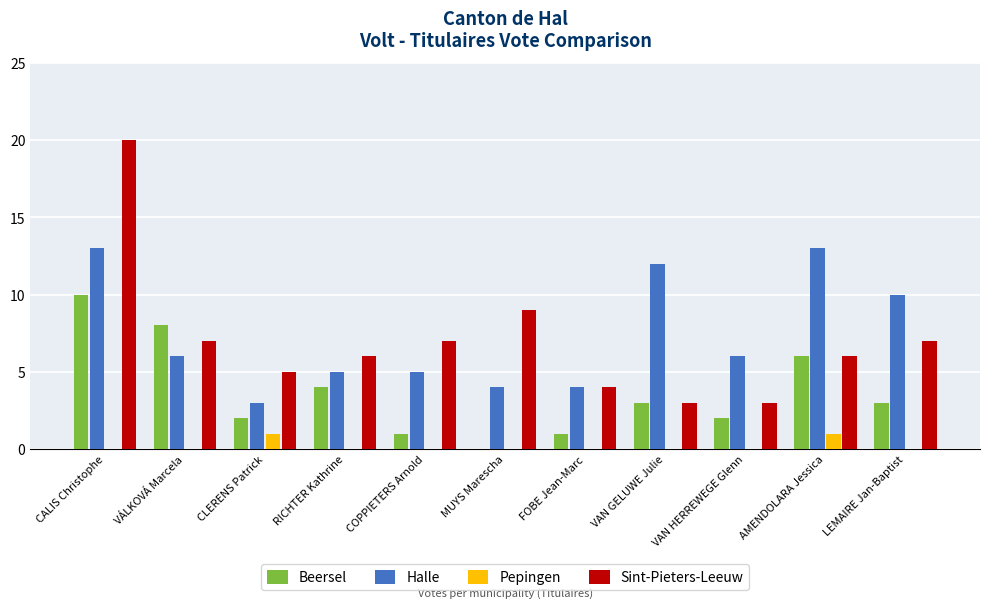

The Beersel series shows -5 at MUYS Marescha. True or false?

False